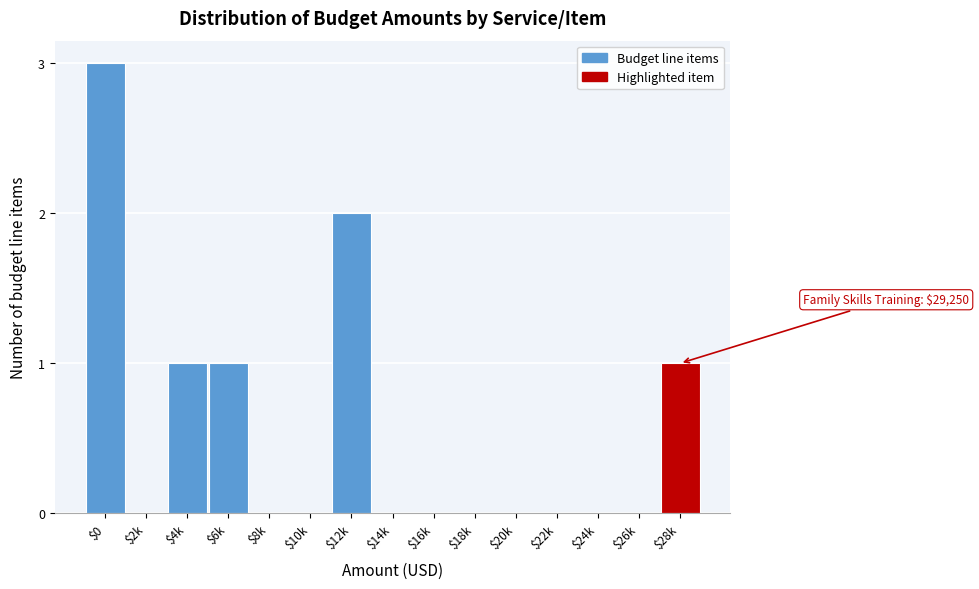

What is the maximum value shown in the chart?

3